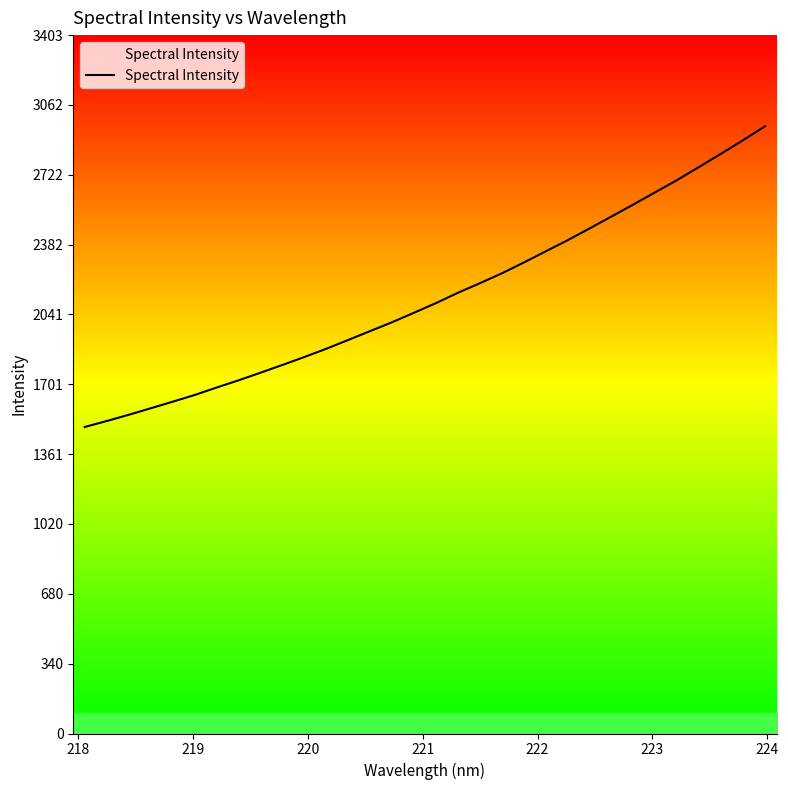

What is the greatest value displayed?

2959.1